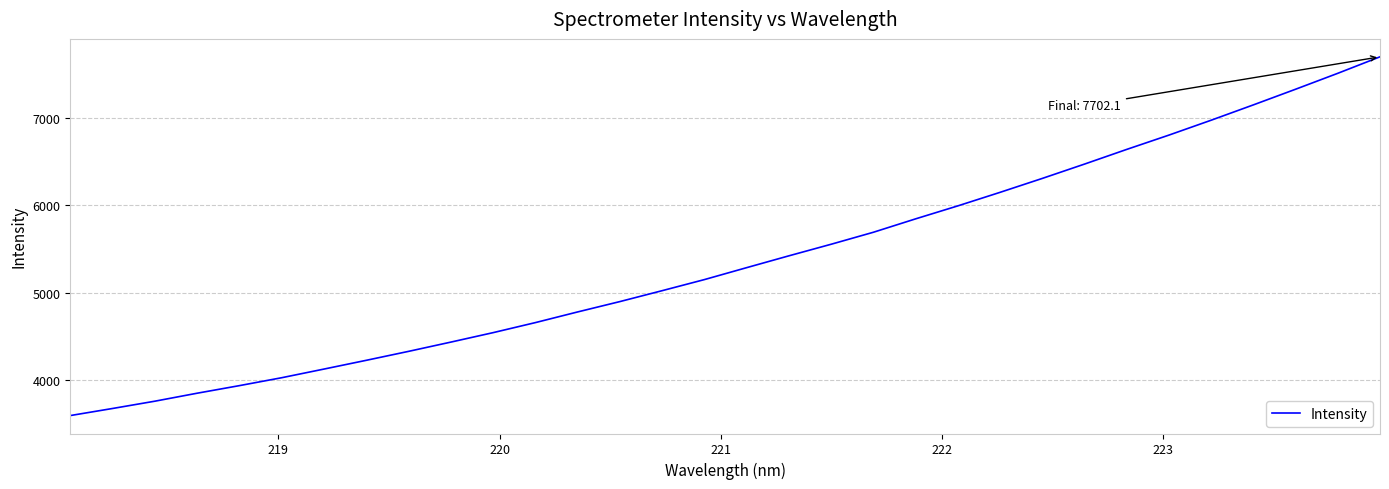

What is the minimum value shown in the chart?

3589.4